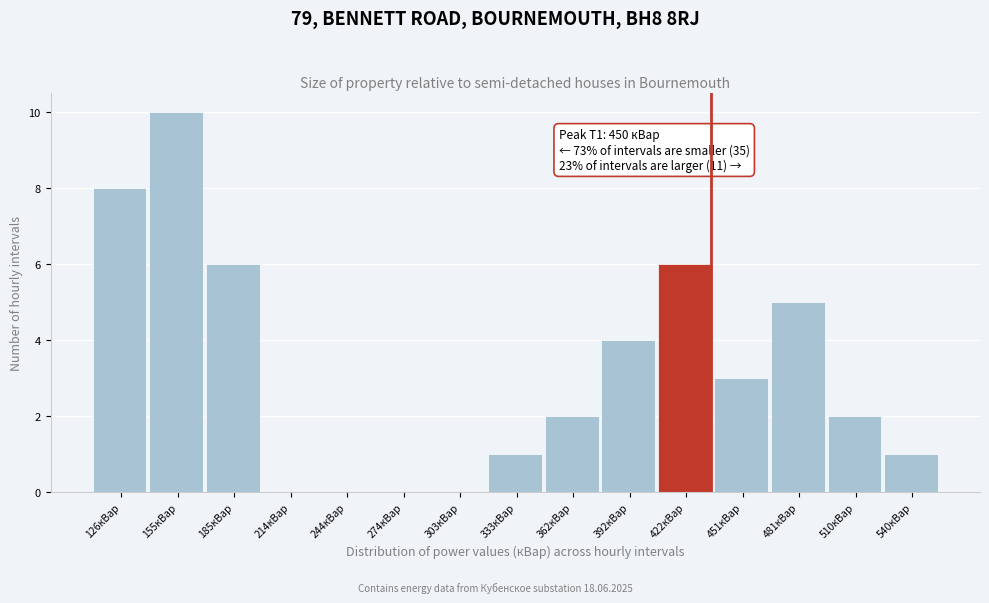

Reading right to left, list all the values displayed in this chart.

540кВар=1	510кВар=2	481кВар=5	451кВар=3	422кВар=6	392кВар=4	362кВар=2	333кВар=1	303кВар=0	274кВар=0	244кВар=0	214кВар=0	185кВар=6	155кВар=10	126кВар=8